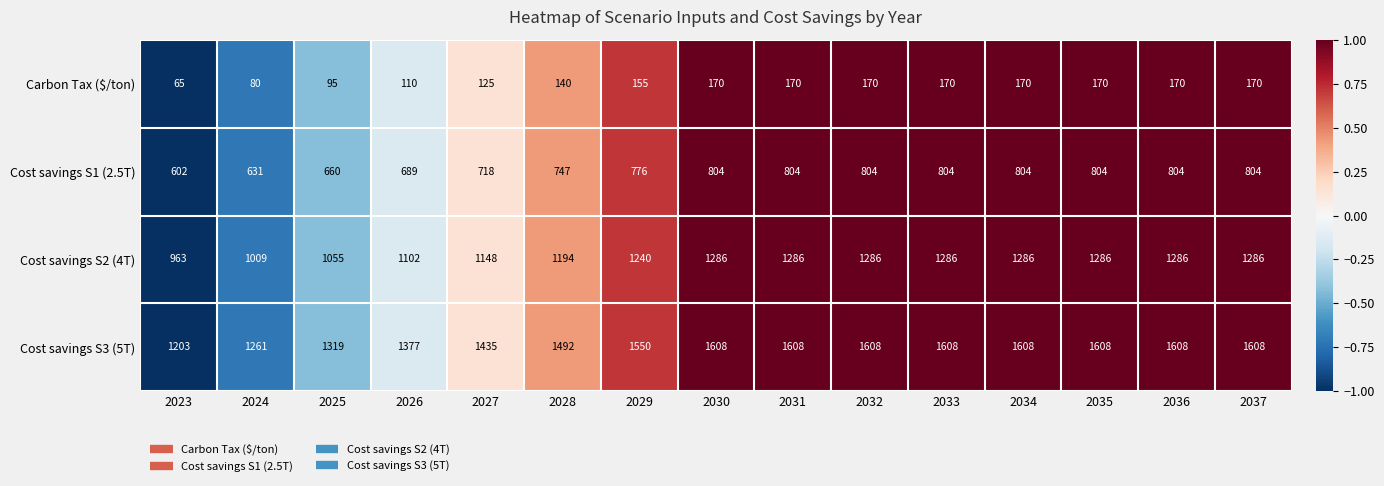

What is the minimum value shown in the chart?

65